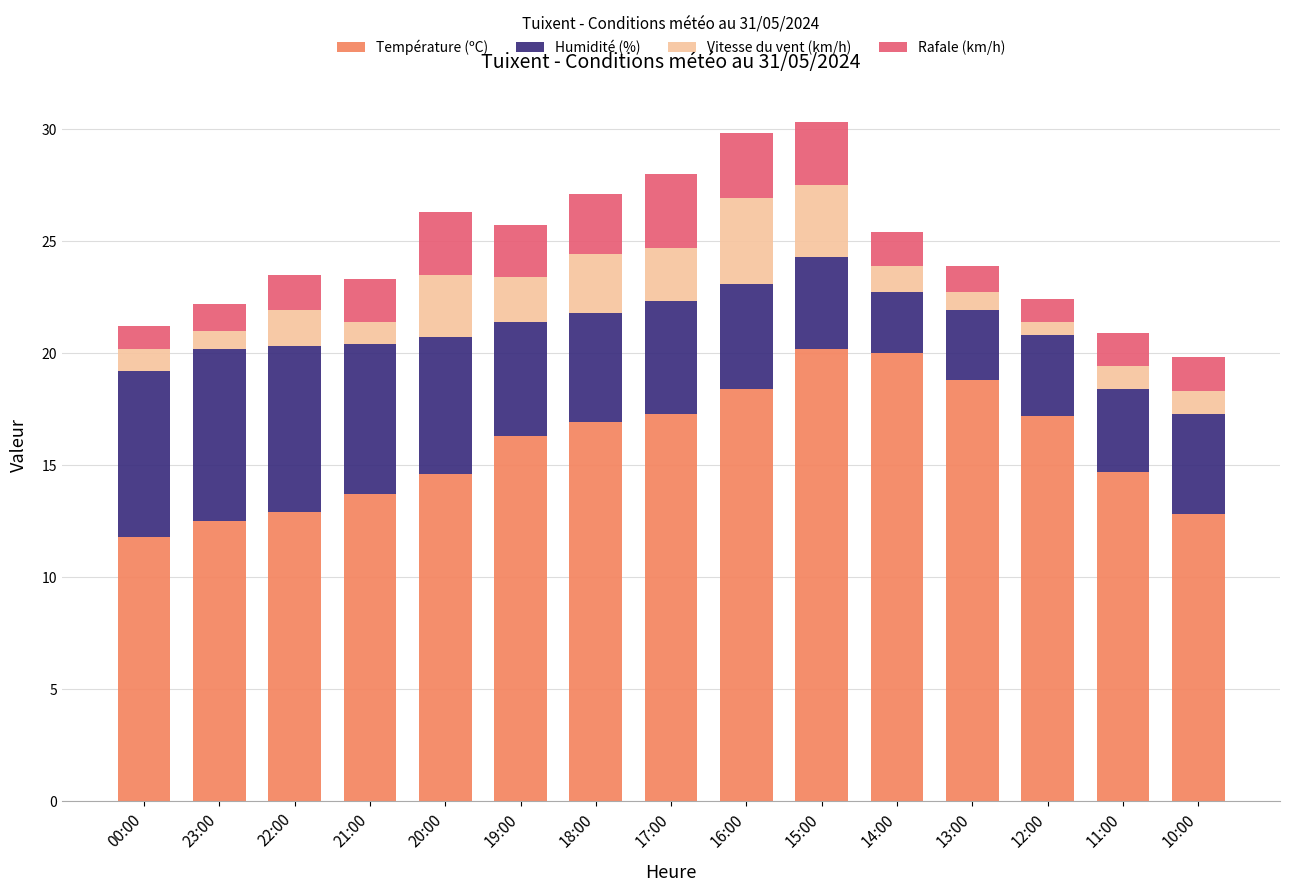

What is the total value across all series at 13:00?

23.9